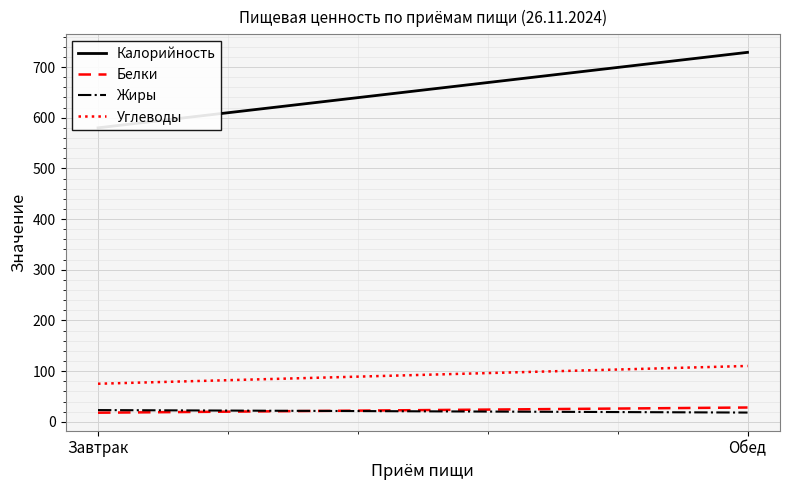

What is the value of the Белки point at the 1st from the left?

17.9